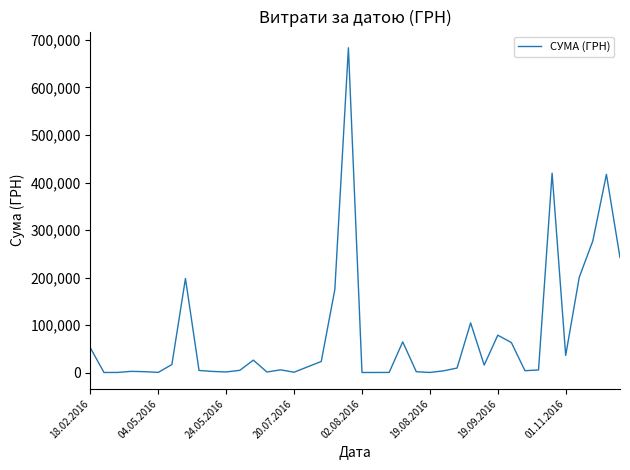

How many lines are shown in the chart?

1